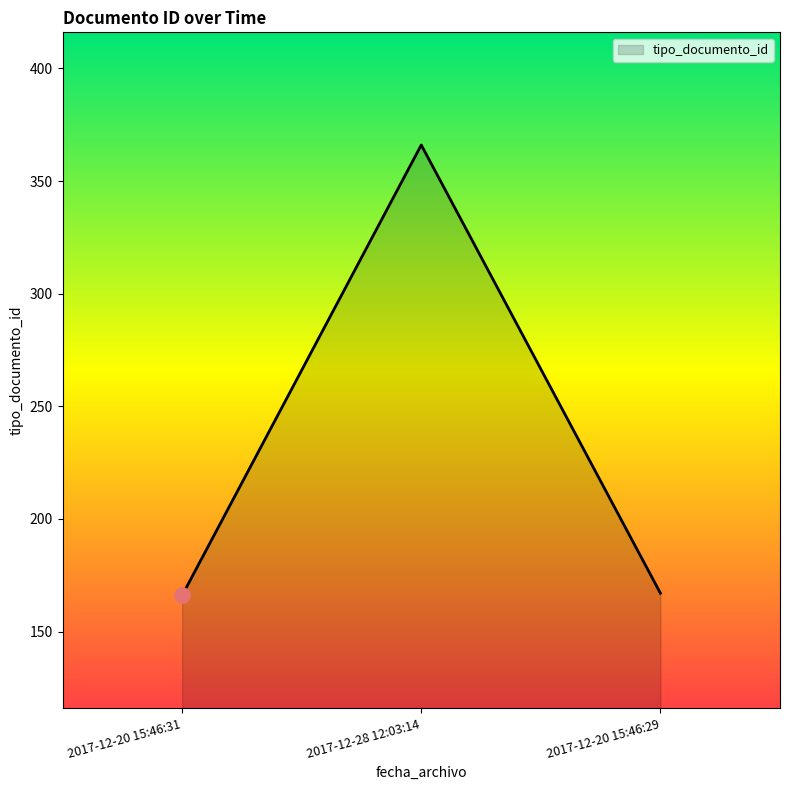

Between 2017-12-28 12:03:14 and 2017-12-20 15:46:31, which is larger?

2017-12-28 12:03:14